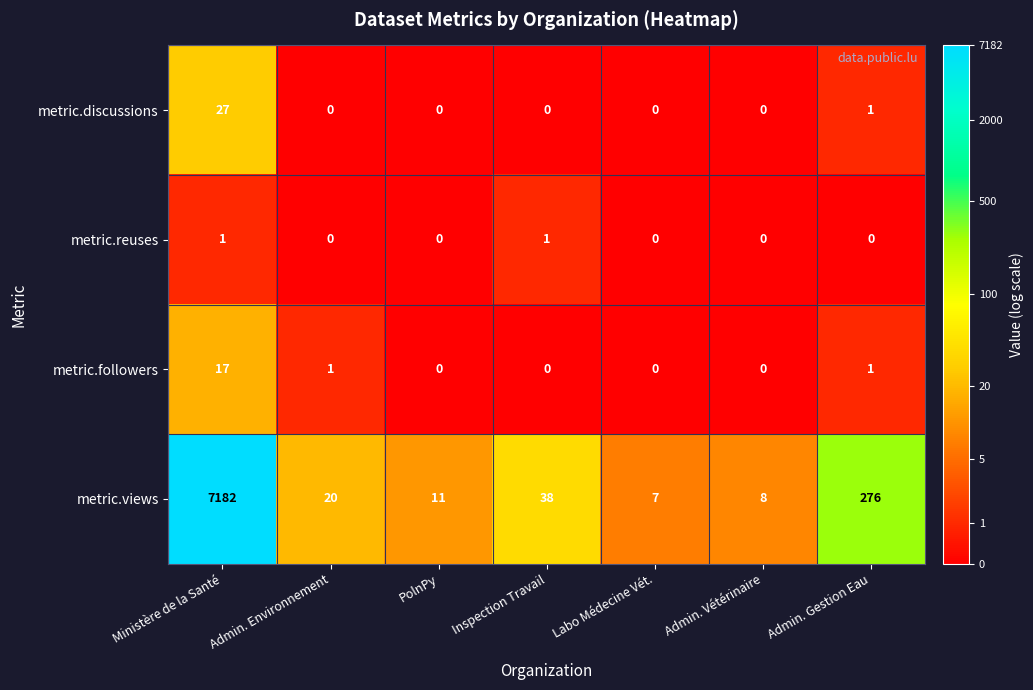

Which series has the largest total across all categories?

metric.views